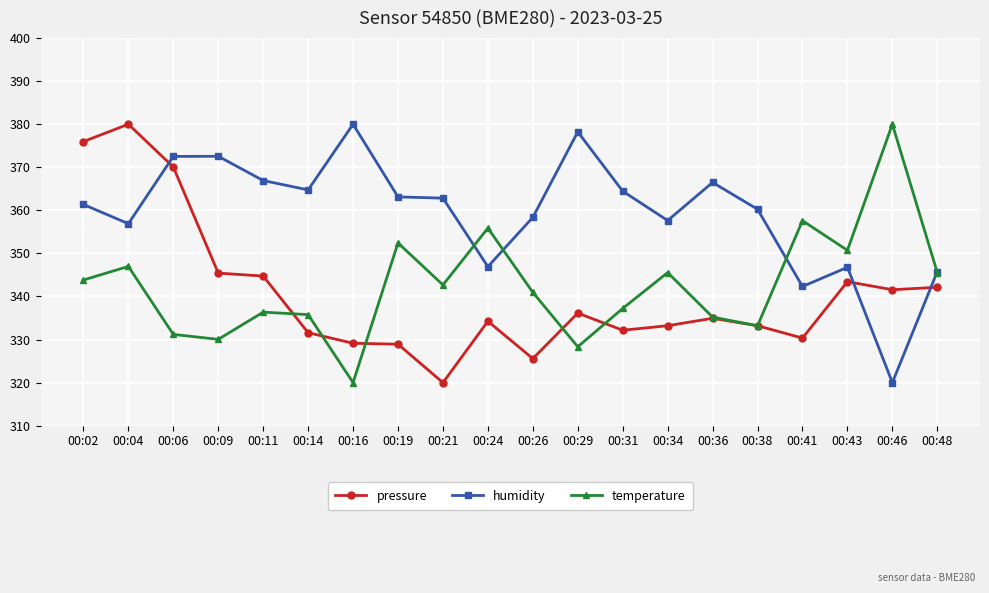

What is the difference between the maximum and minimum values in the pressure series?

60.0